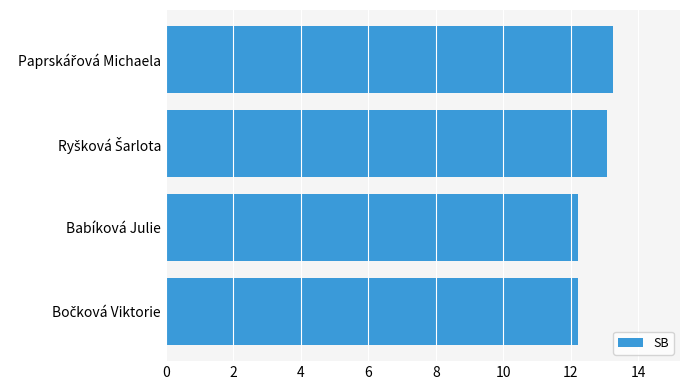

Does the chart contain stacked bars?

No